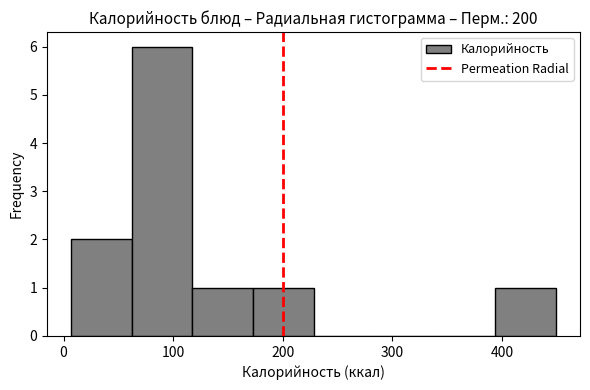

Reading left to right, list every bar in this chart as the range it spans on the x-axis followed by its height. Neither the bar edges nor the heights are printed on the chart, so give them approximately, as read against the axes.

10 to 60: 2
60 to 120: 6
120 to 170: 1
170 to 230: 1
230 to 280: 0
280 to 340: 0
340 to 390: 0
390 to 450: 1